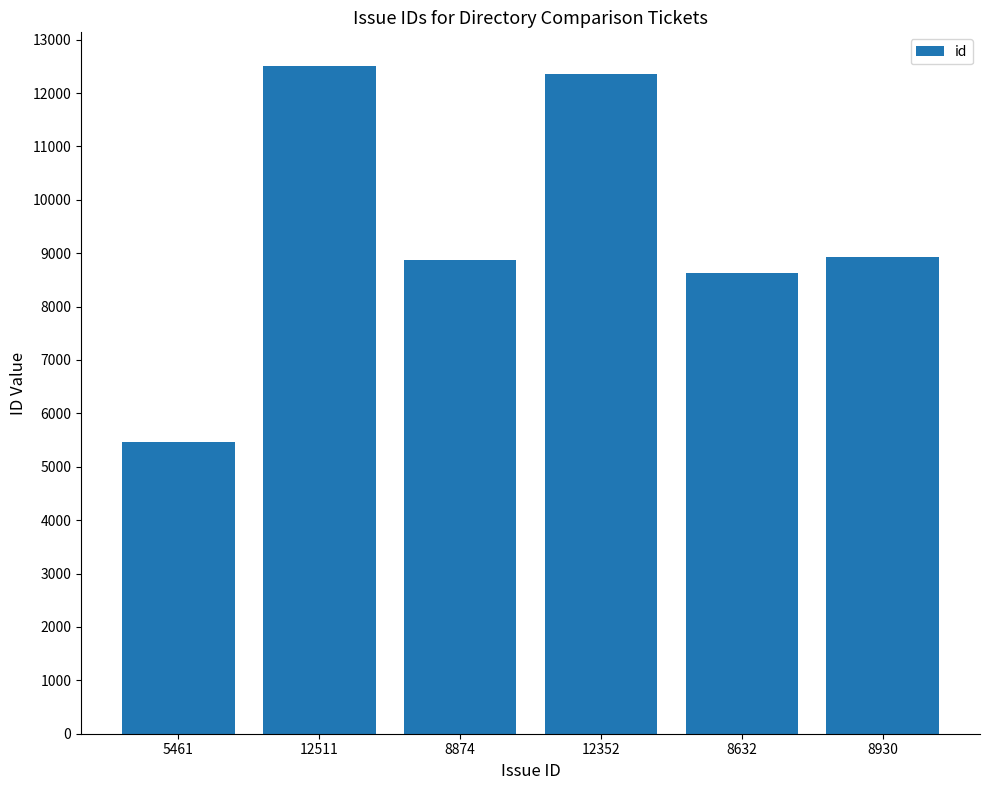

Is it true that the value at 8930 is 8930?

True